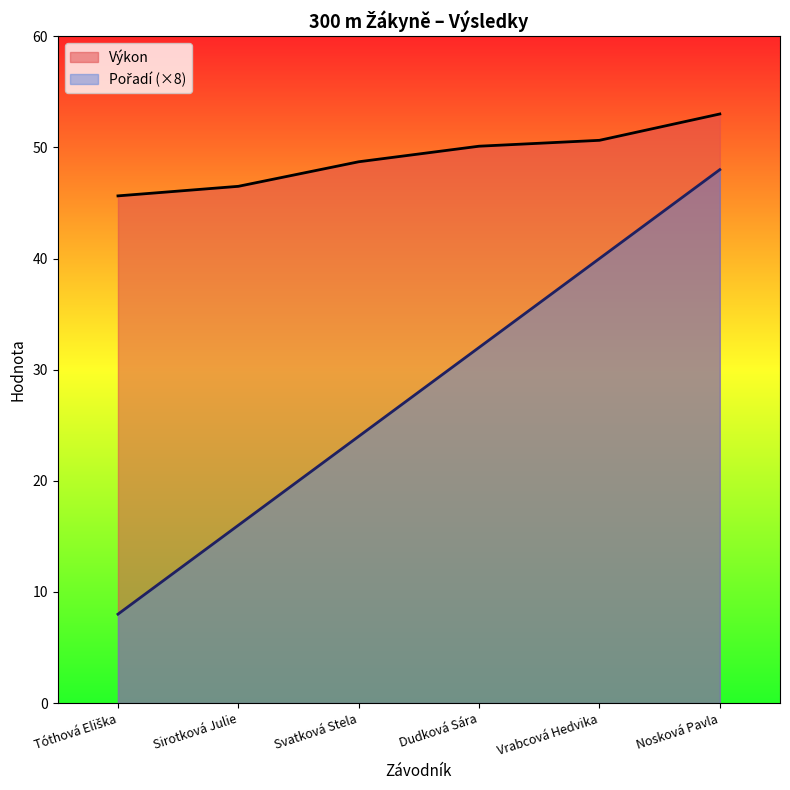

At which category is the sum across all series the highest?

Nosková Pavla